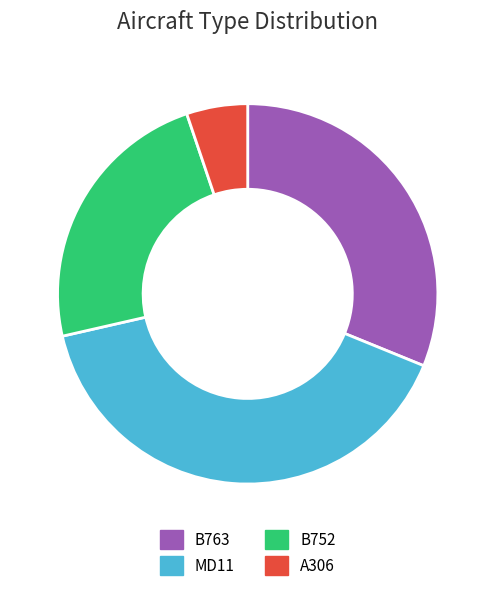

What is the largest slice in the pie chart?

MD11